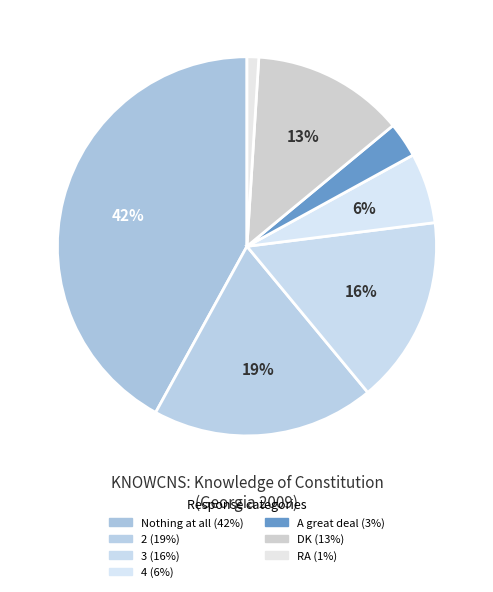

How many segments does this pie chart have?

7